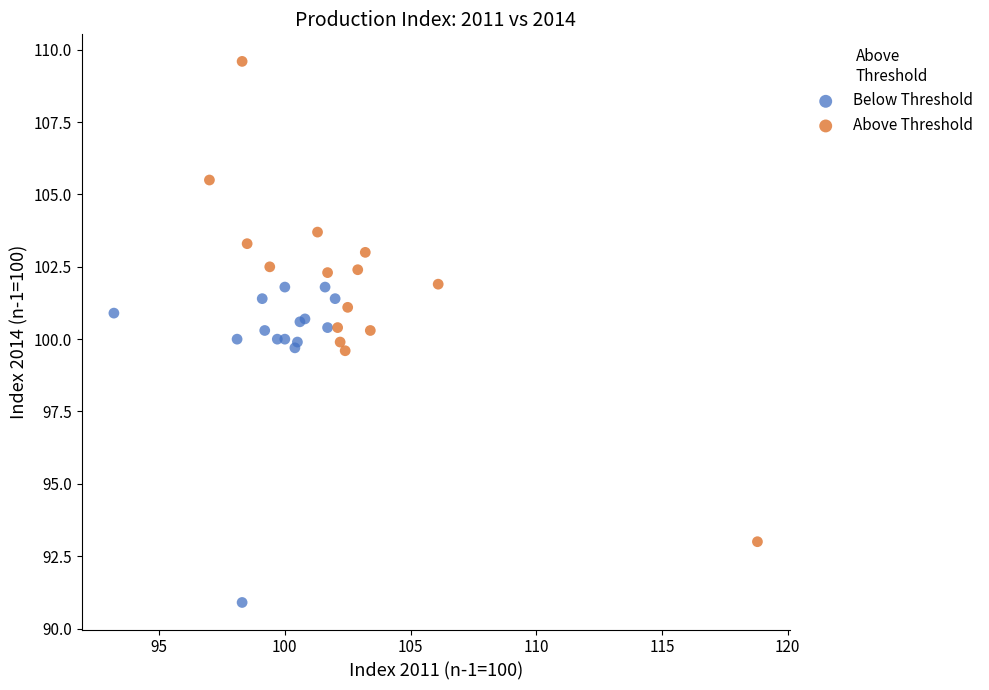

Which series reaches the minimum Y coordinate?

Below Threshold